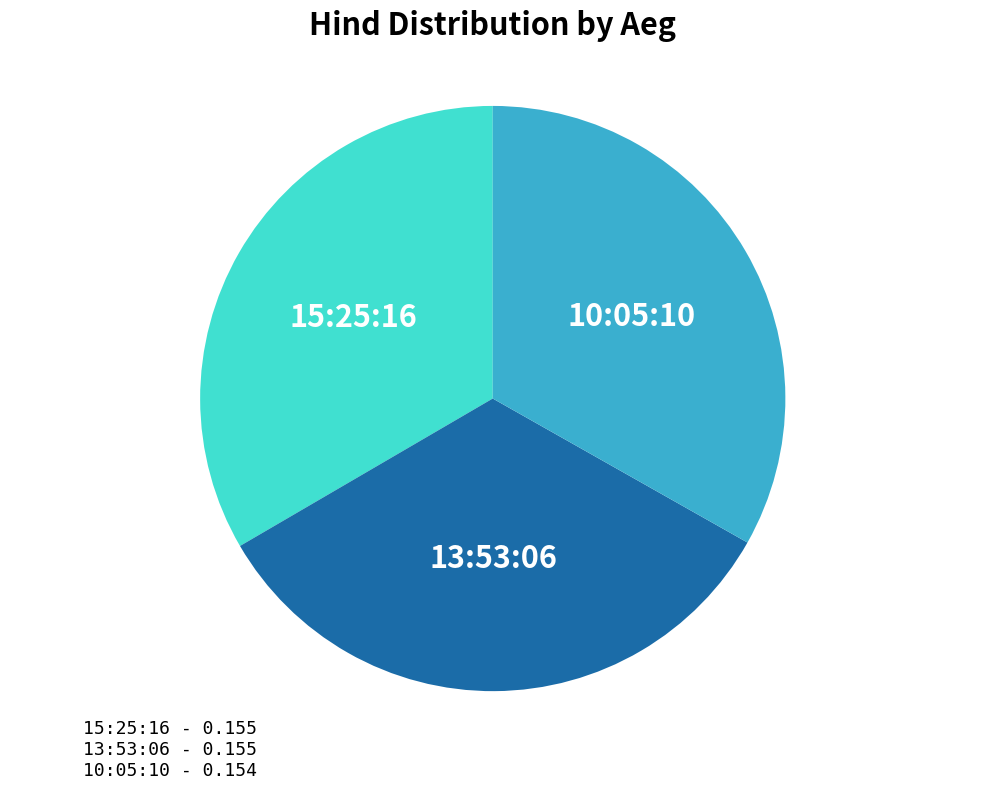

Combined, do 15:25:16 and 13:53:06 account for over 50%?

Yes